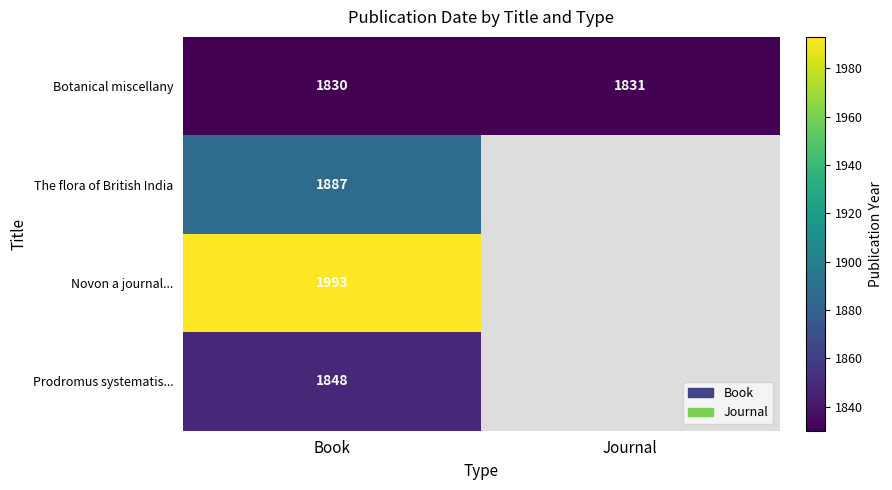

What is the total value across all series at Book?

7558